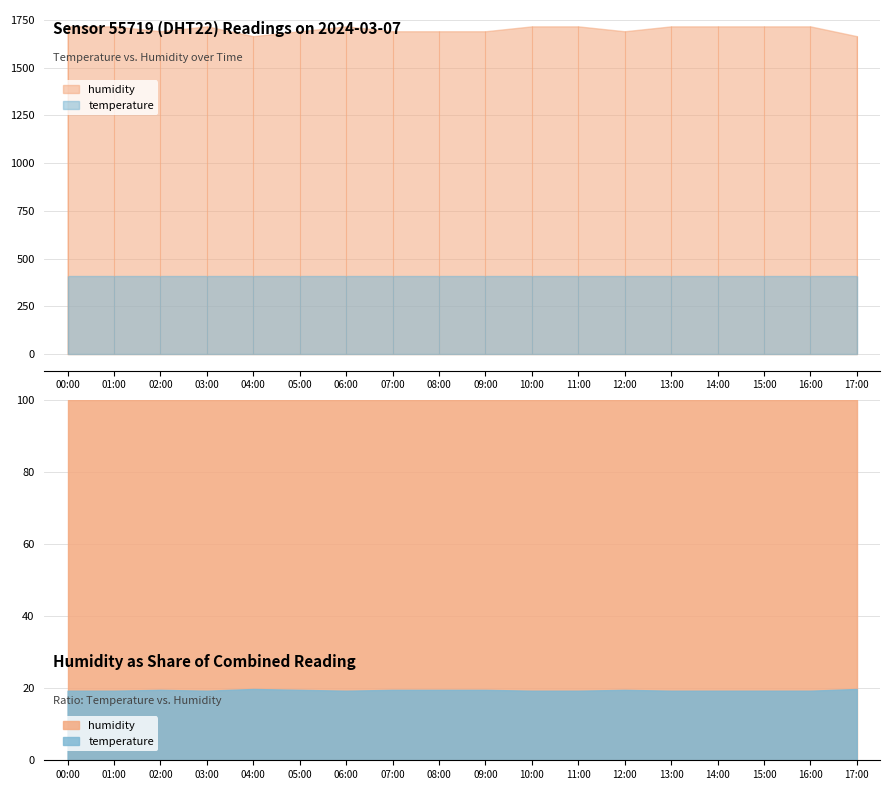

How many lines are shown in the chart?

2